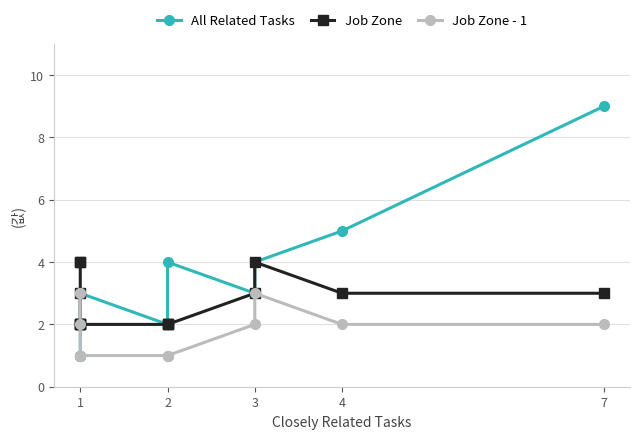

What is the average value of the Job Zone series?

3